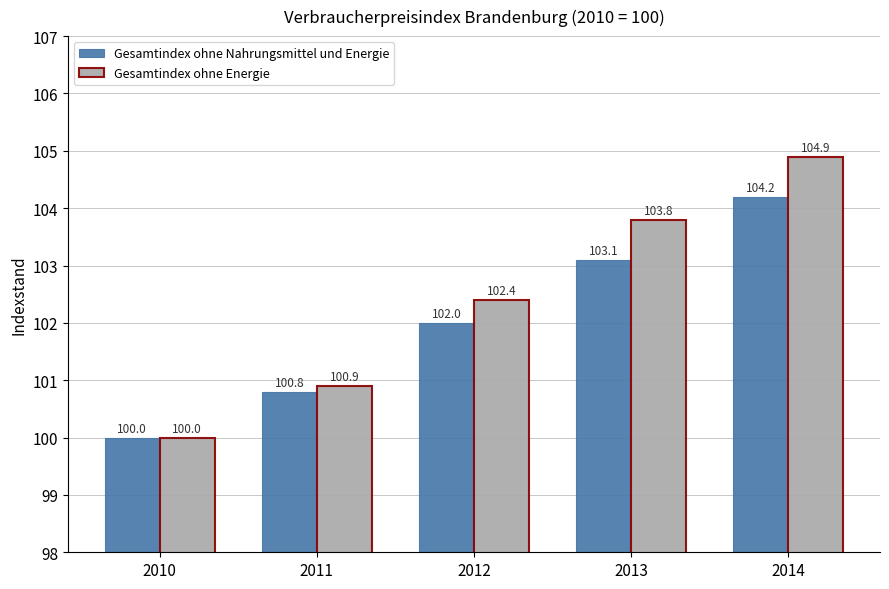

What is the sum of all Gesamtindex ohne Energie values?

512.0